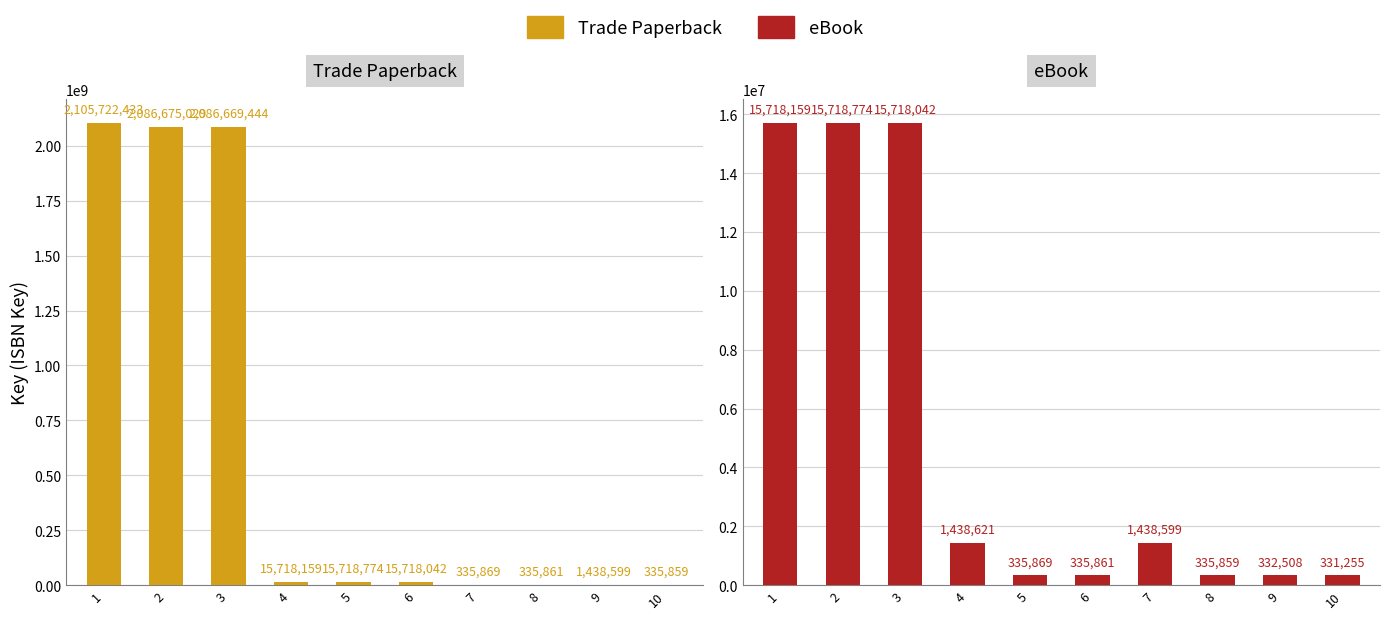

Reading left to right, what are all the values shown in this chart?

Trade Paperback: 1=2105722433	2=2086675029	3=2086669444	4=15718159	5=15718774	6=15718042	7=335869	8=335861	9=1438599	10=335859
eBook: 1=15718159	2=15718774	3=15718042	4=1438621	5=335869	6=335861	7=1438599	8=335859	9=332508	10=331255